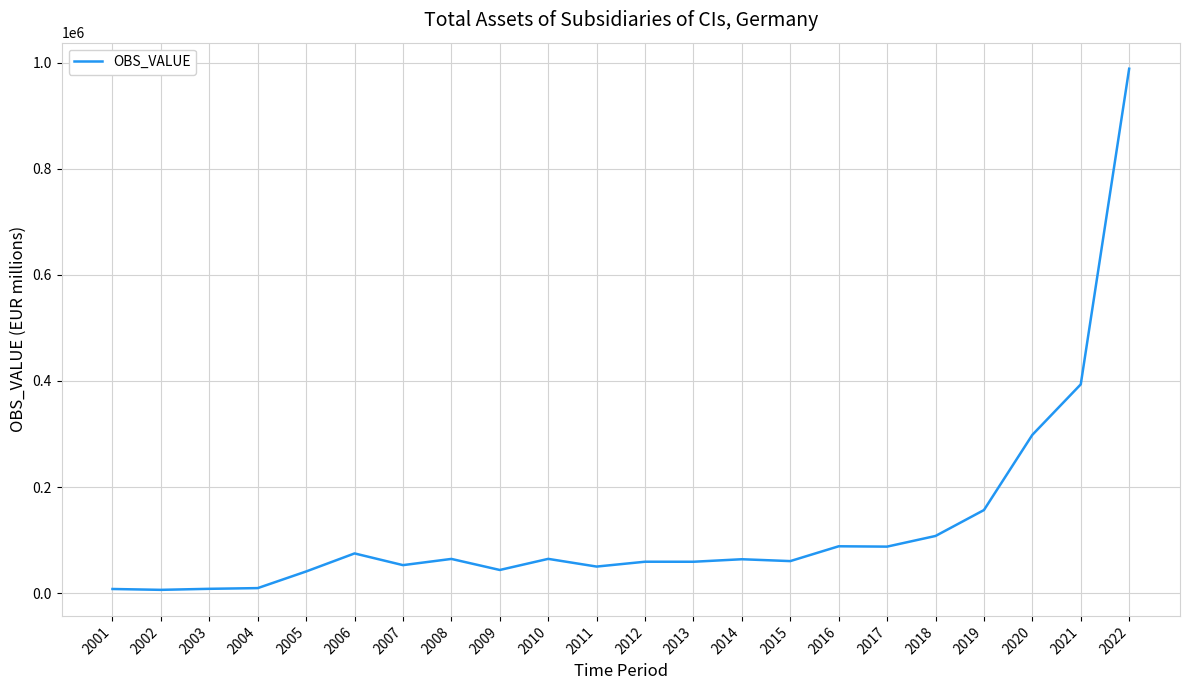

What is the greatest value displayed?

988584